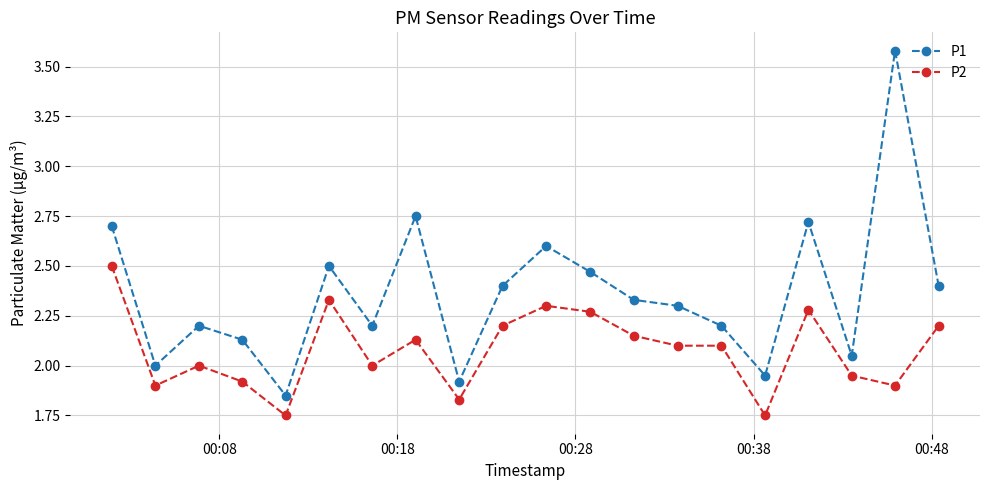

Which series has the largest total across all categories?

P1